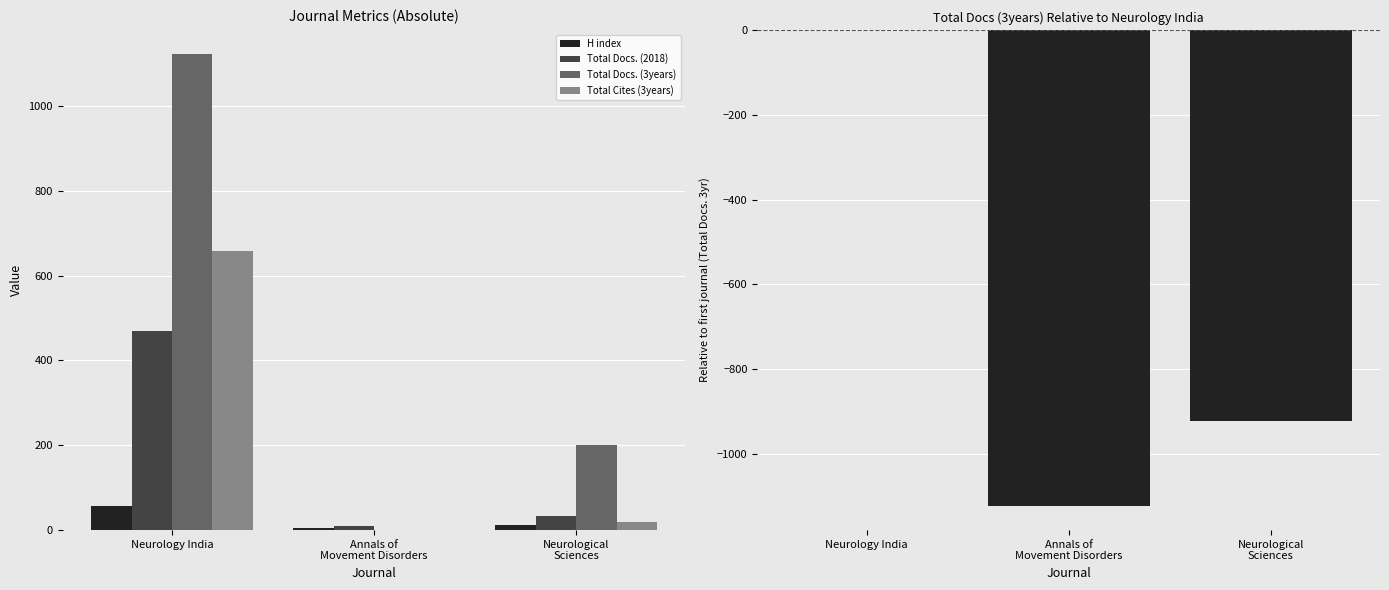

At which category is the sum across all series the highest?

Neurology India